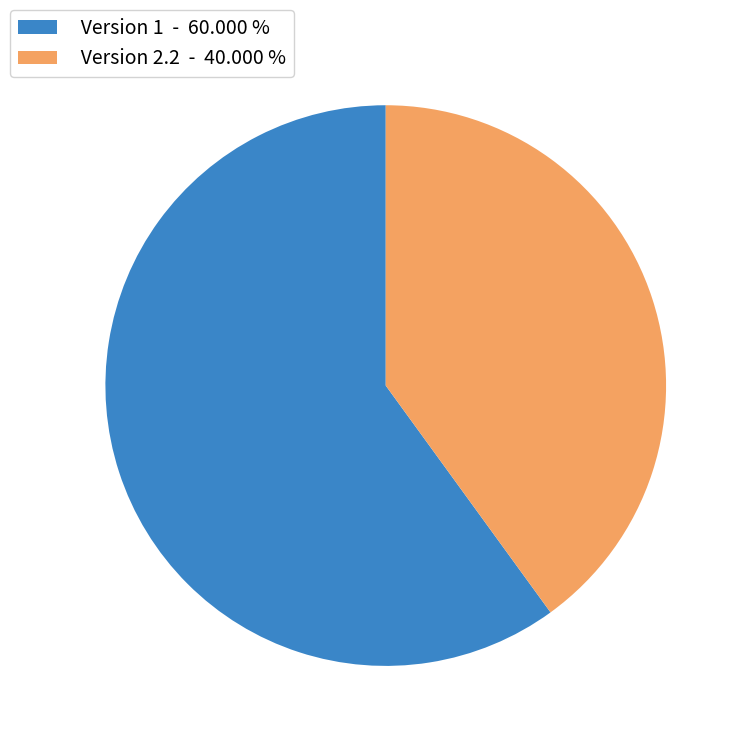

Which has a higher value, Version 1 - 60.000 % or Version 2.2 - 40.000 %?

Version 1 - 60.000 %